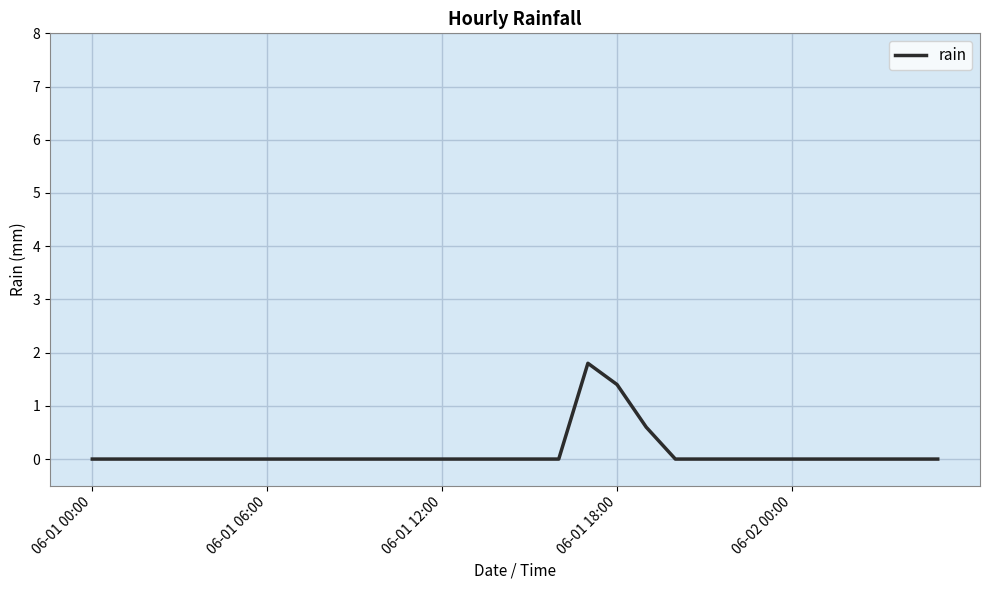

What is the maximum value shown in the chart?

1.8